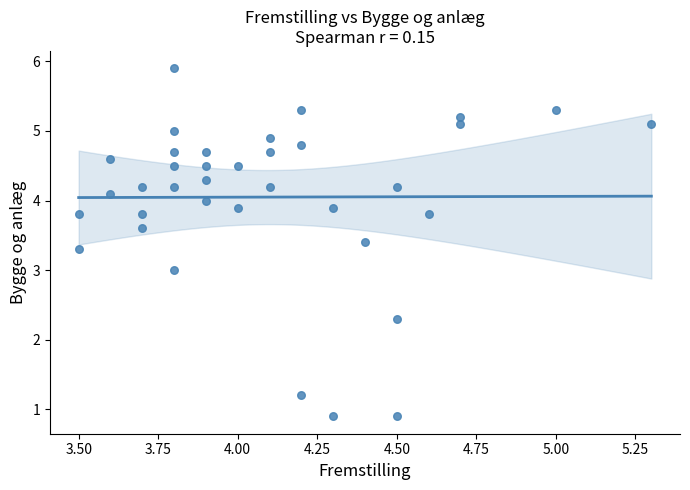

What is the range of X values (max minus min)?

1.8